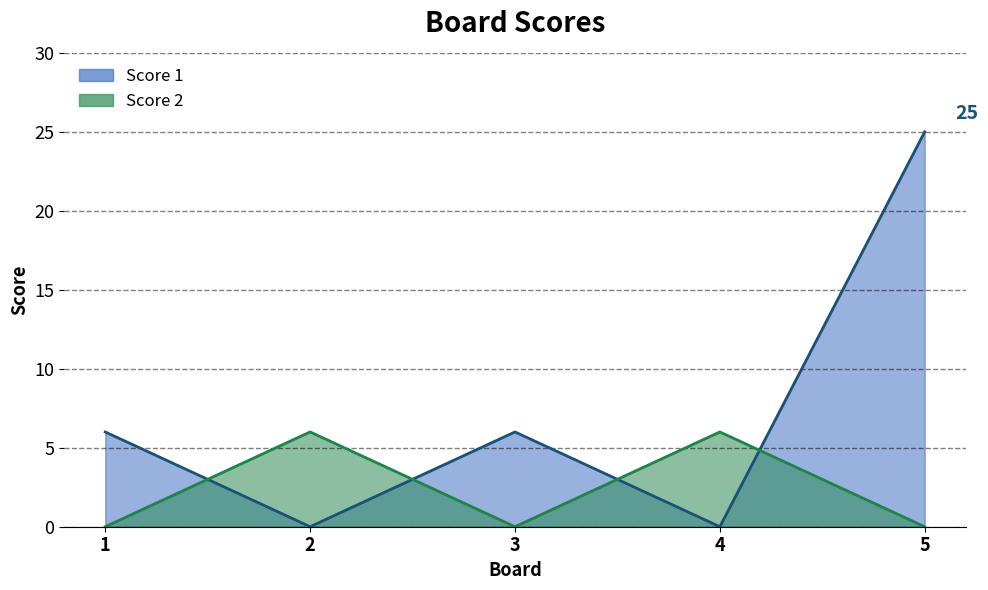

Is it true that Score 1 equals 6 at 1?

True